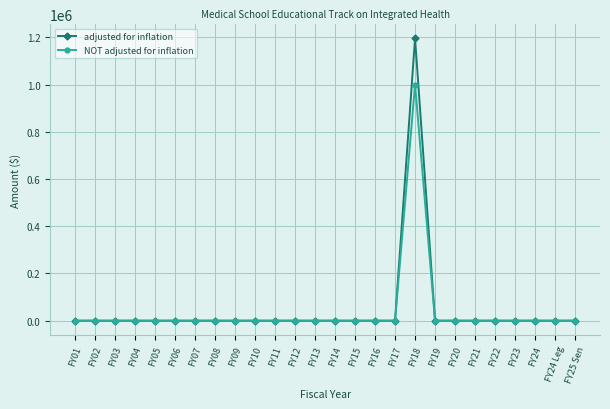

Reading right to left, extract all data points from this chart.

adjusted for inflation: FY25 Sen=0	FY24 Leg=0	FY24=0	FY23=0	FY22=0	FY21=0	FY20=0	FY19=0	FY18=1196028	FY17=0	FY16=0	FY15=0	FY14=0	FY13=0	FY12=0	FY11=0	FY10=0	FY09=0	FY08=0	FY07=0	FY06=0	FY05=0	FY04=0	FY03=0	FY02=0	FY01=0
NOT adjusted for inflation: FY25 Sen=0	FY24 Leg=0	FY24=0	FY23=0	FY22=0	FY21=0	FY20=0	FY19=0	FY18=1000000	FY17=0	FY16=0	FY15=0	FY14=0	FY13=0	FY12=0	FY11=0	FY10=0	FY09=0	FY08=0	FY07=0	FY06=0	FY05=0	FY04=0	FY03=0	FY02=0	FY01=0